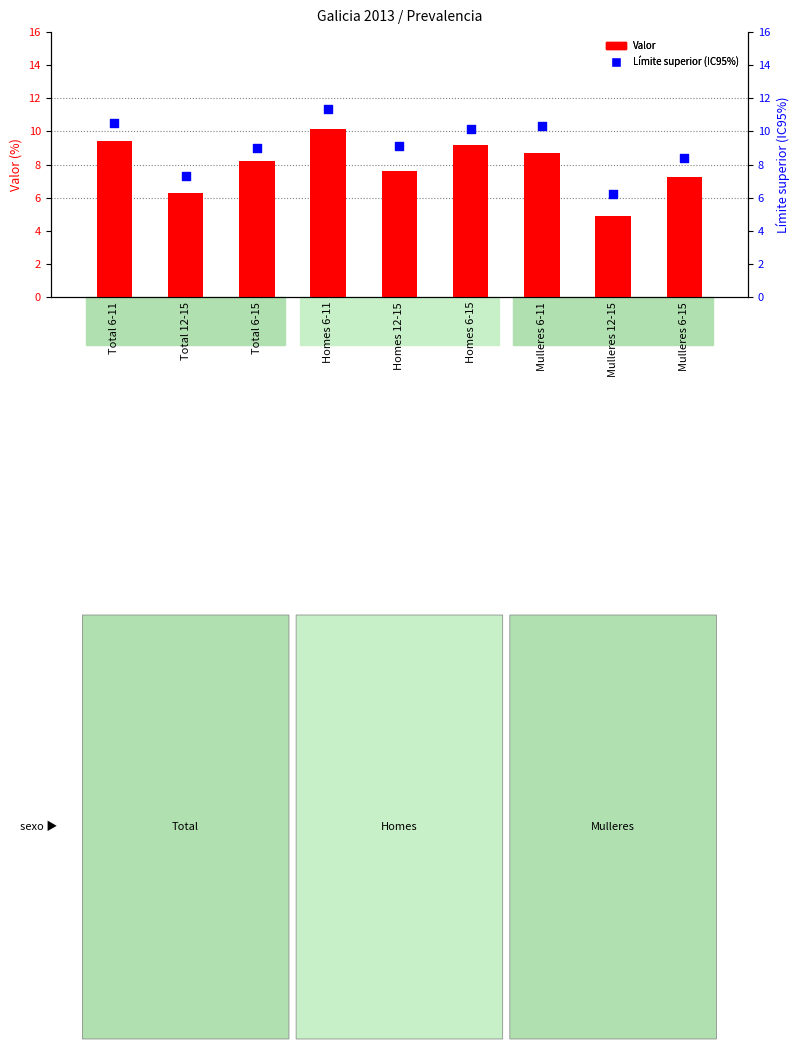

Is the value of Límite superior (IC95%) at Mulleres 12-15 greater than the value of Valor at Total 6-11?

No